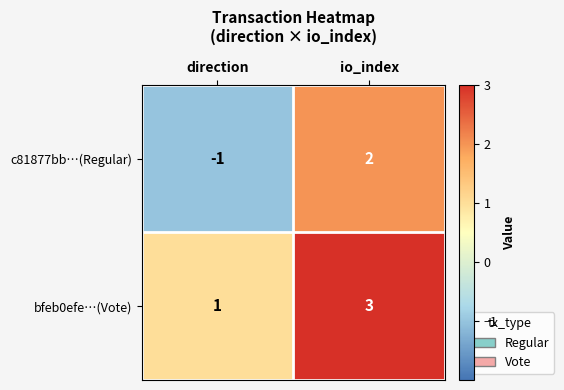

Which category has the lowest value across all series?

direction